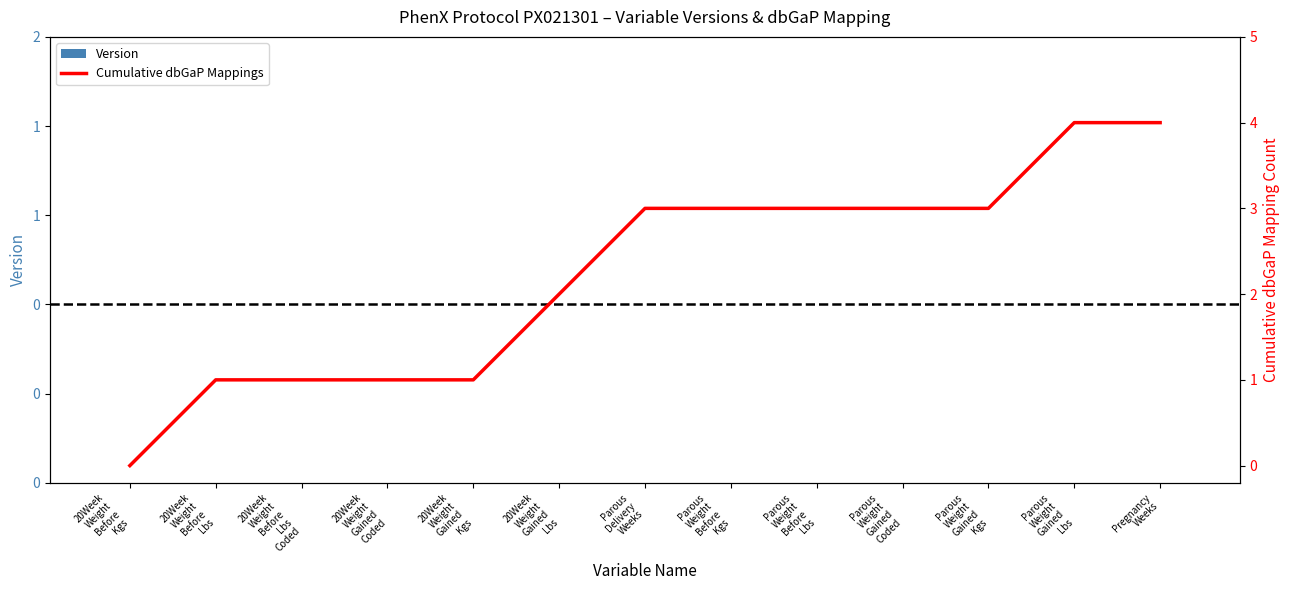

What is the difference between the highest and lowest values at Parous
Weight
Before
Lbs?

3